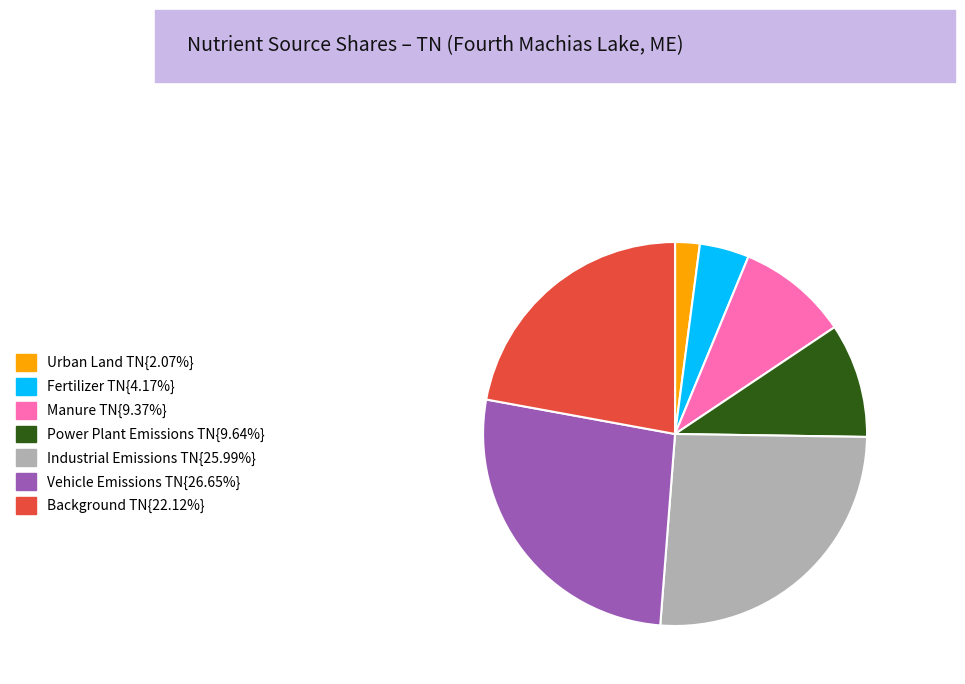

What is the ratio of the value at Vehicle Emissions TN{26.65%} to the value at Industrial Emissions TN{25.99%}?

1.0